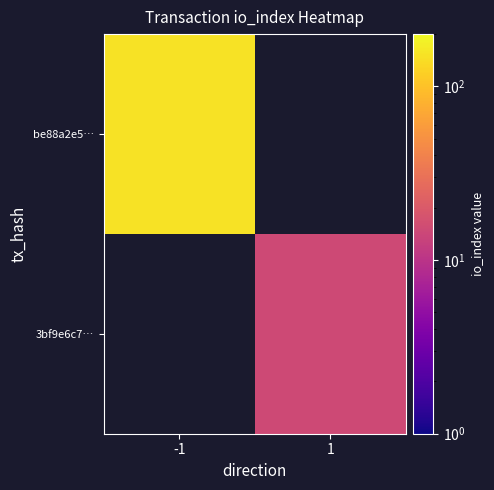

How many distinct data groups are displayed?

2